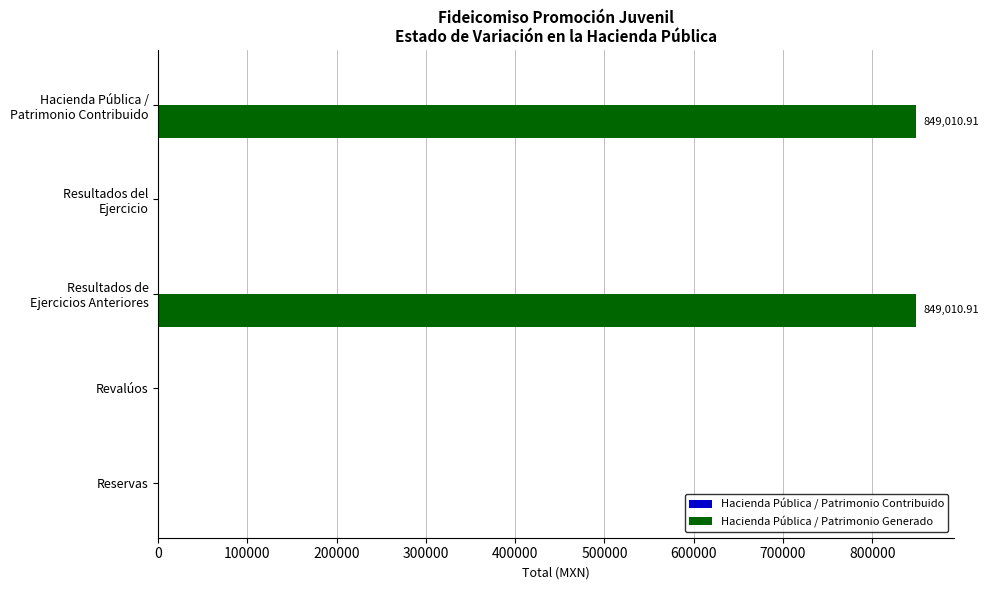

What is the sum of all values?

1698021.8